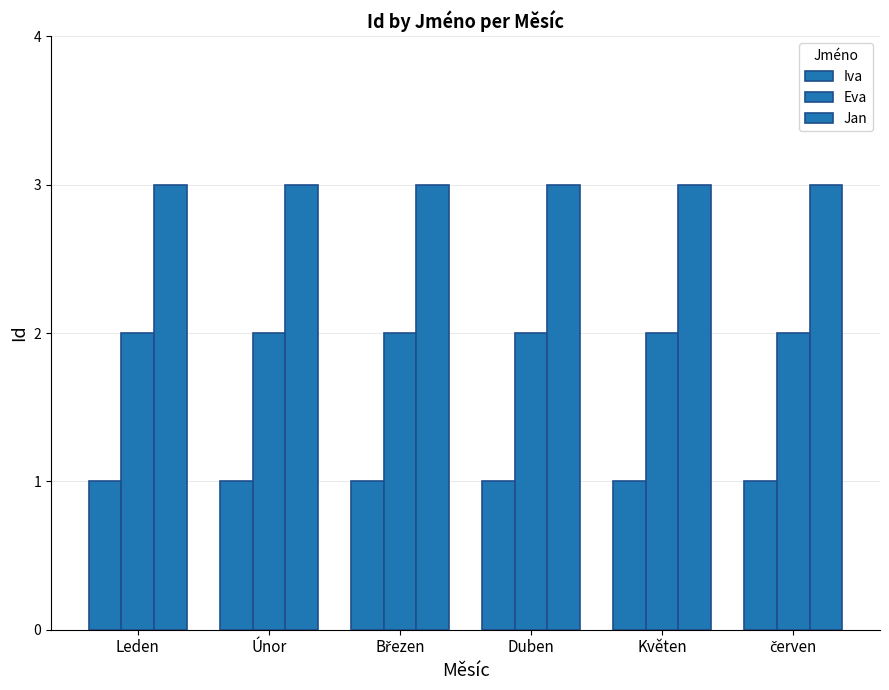

At Květen, list the series in order from smallest to largest.

Iva, Eva, Jan